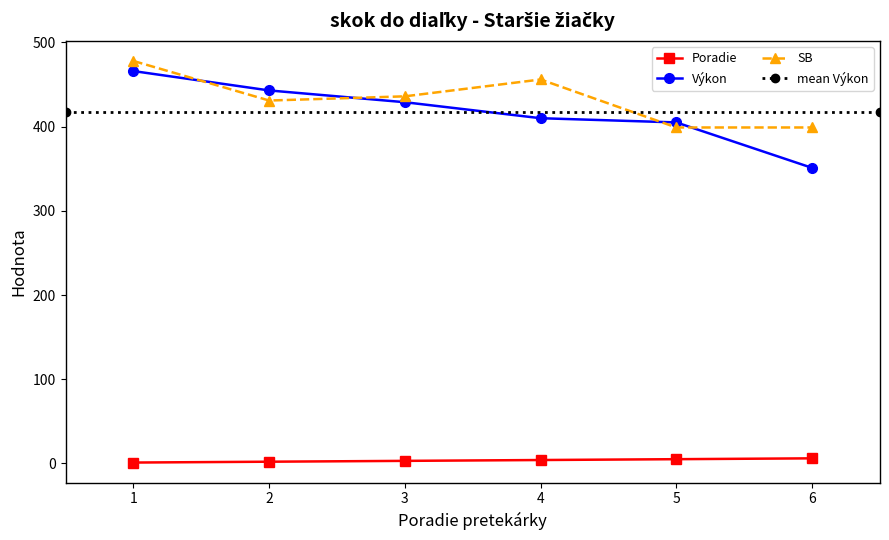

What is the highest value of the Výkon series?

466